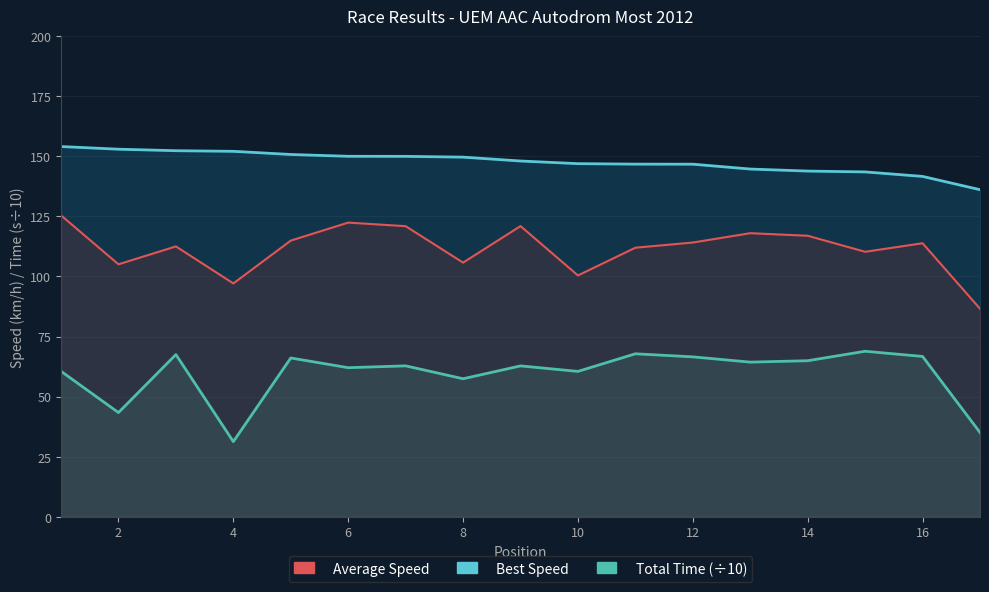

Is the value of Total Time at 5 greater than the value of Best Lap time at 9?

No